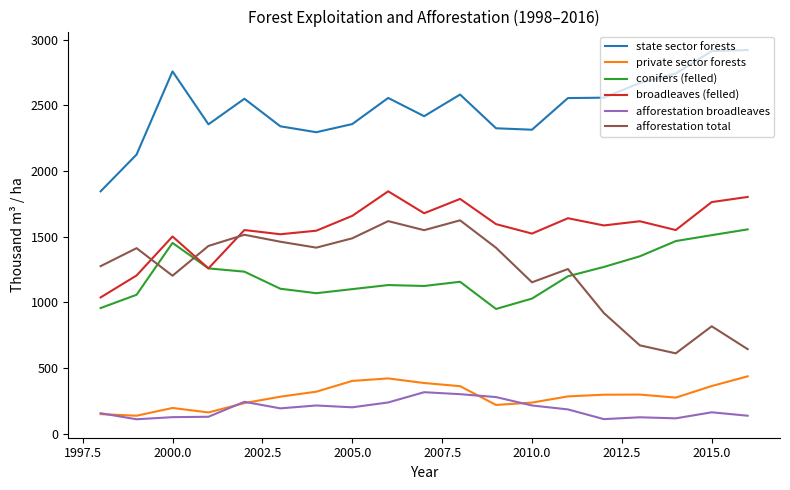

What is the lowest value of the broadleaves (felled) series?

1037